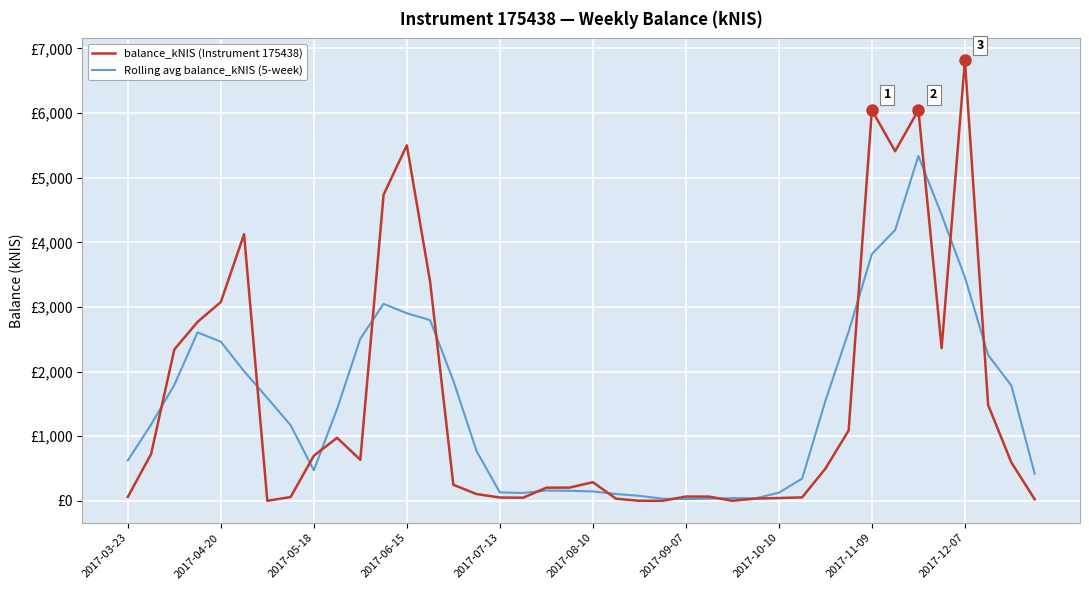

True or false: Rolling avg balance_kNIS (5-week) has more than 2 interior local peaks.

True